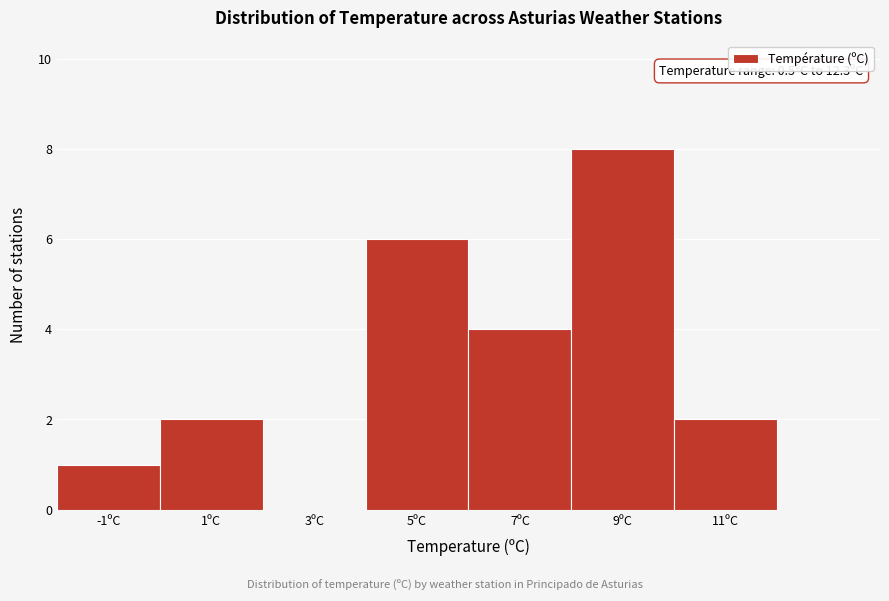

Reading left to right, extract all data points from this chart.

-1ºC=1	1ºC=2	3ºC=0	5ºC=6	7ºC=4	9ºC=8	11ºC=2